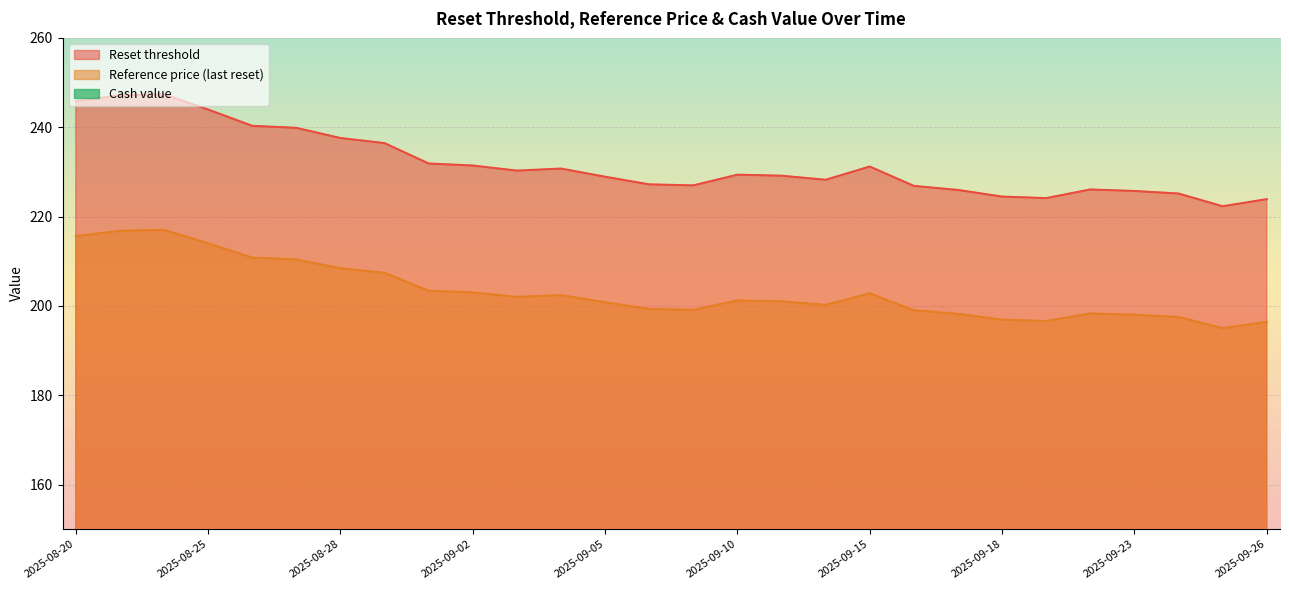

True or false: Reference price (last reset) has a value of 54.7 at 2025-09-23.

False